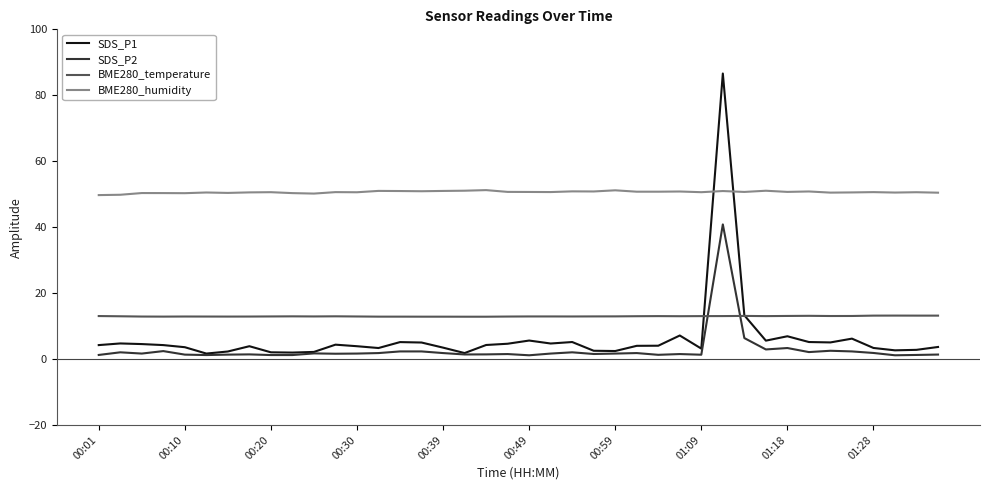

True or false: BME280_humidity and BME280_temperature intersect in this chart.

False